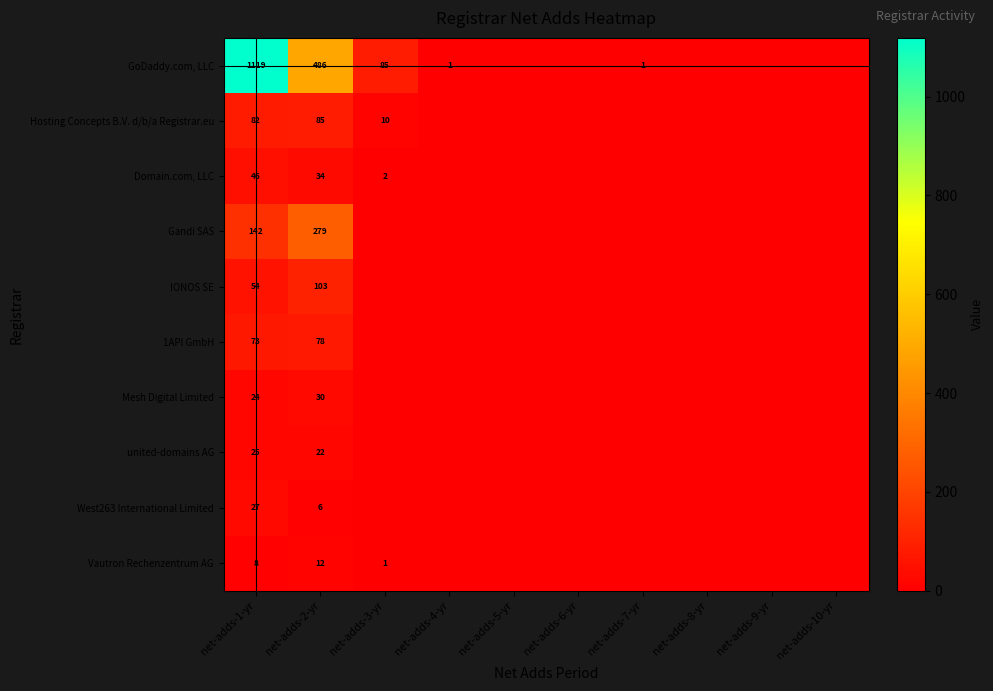

Which has a higher value, net-adds-4-yr or net-adds-3-yr?

net-adds-3-yr